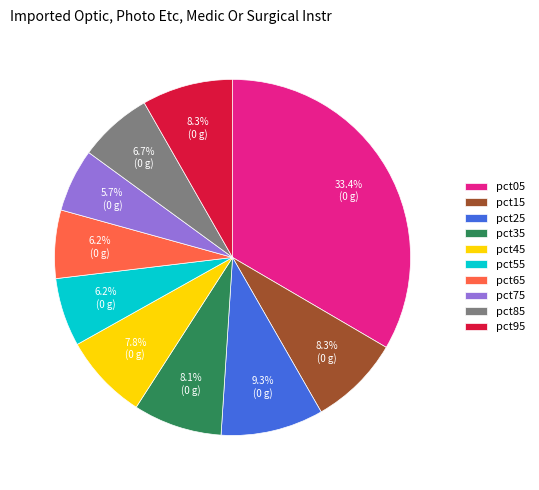

Is pct95 the majority of the pie?

No